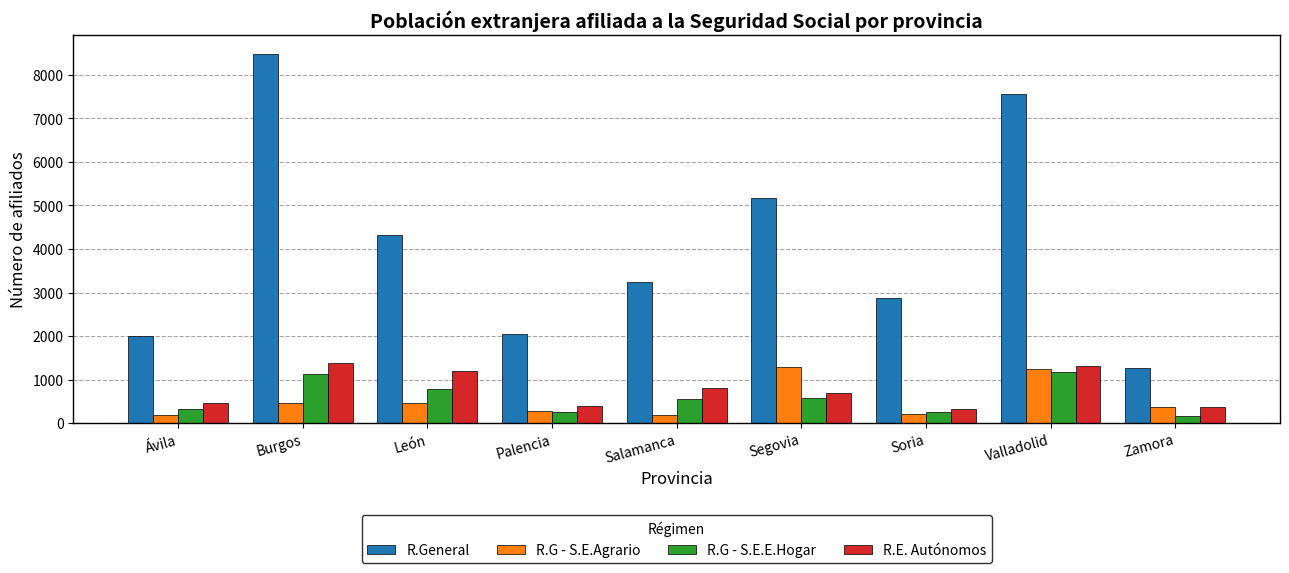

Which series has the largest range (max minus min)?

R.General